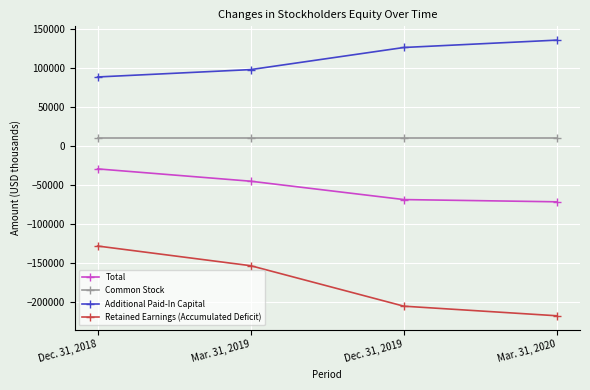

The value of Additional Paid-In Capital at Mar. 31, 2019 is 98125. True or false?

True